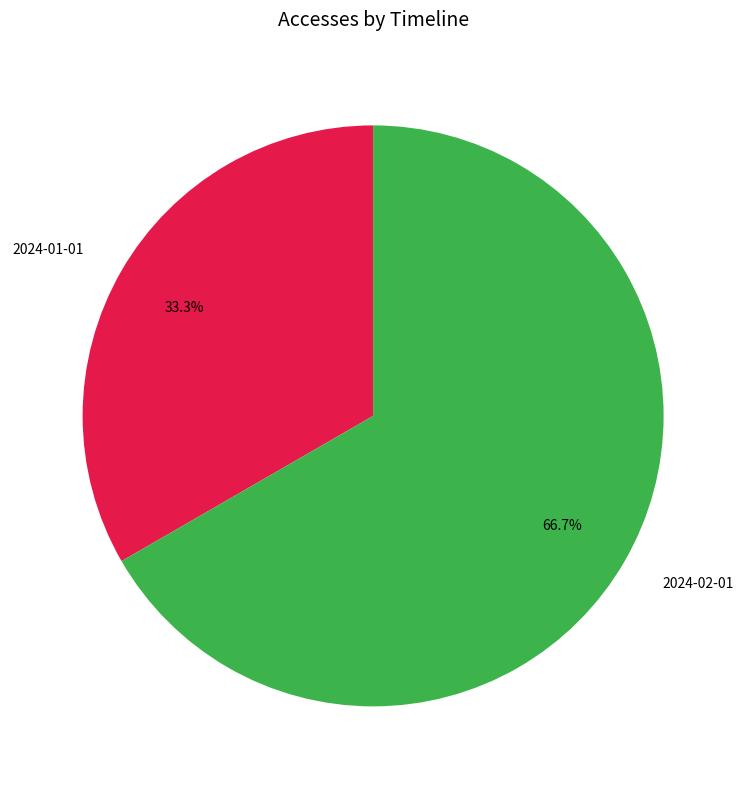

What is the ratio of the value at 2024-01-01 to the value at 2024-02-01?

0.5